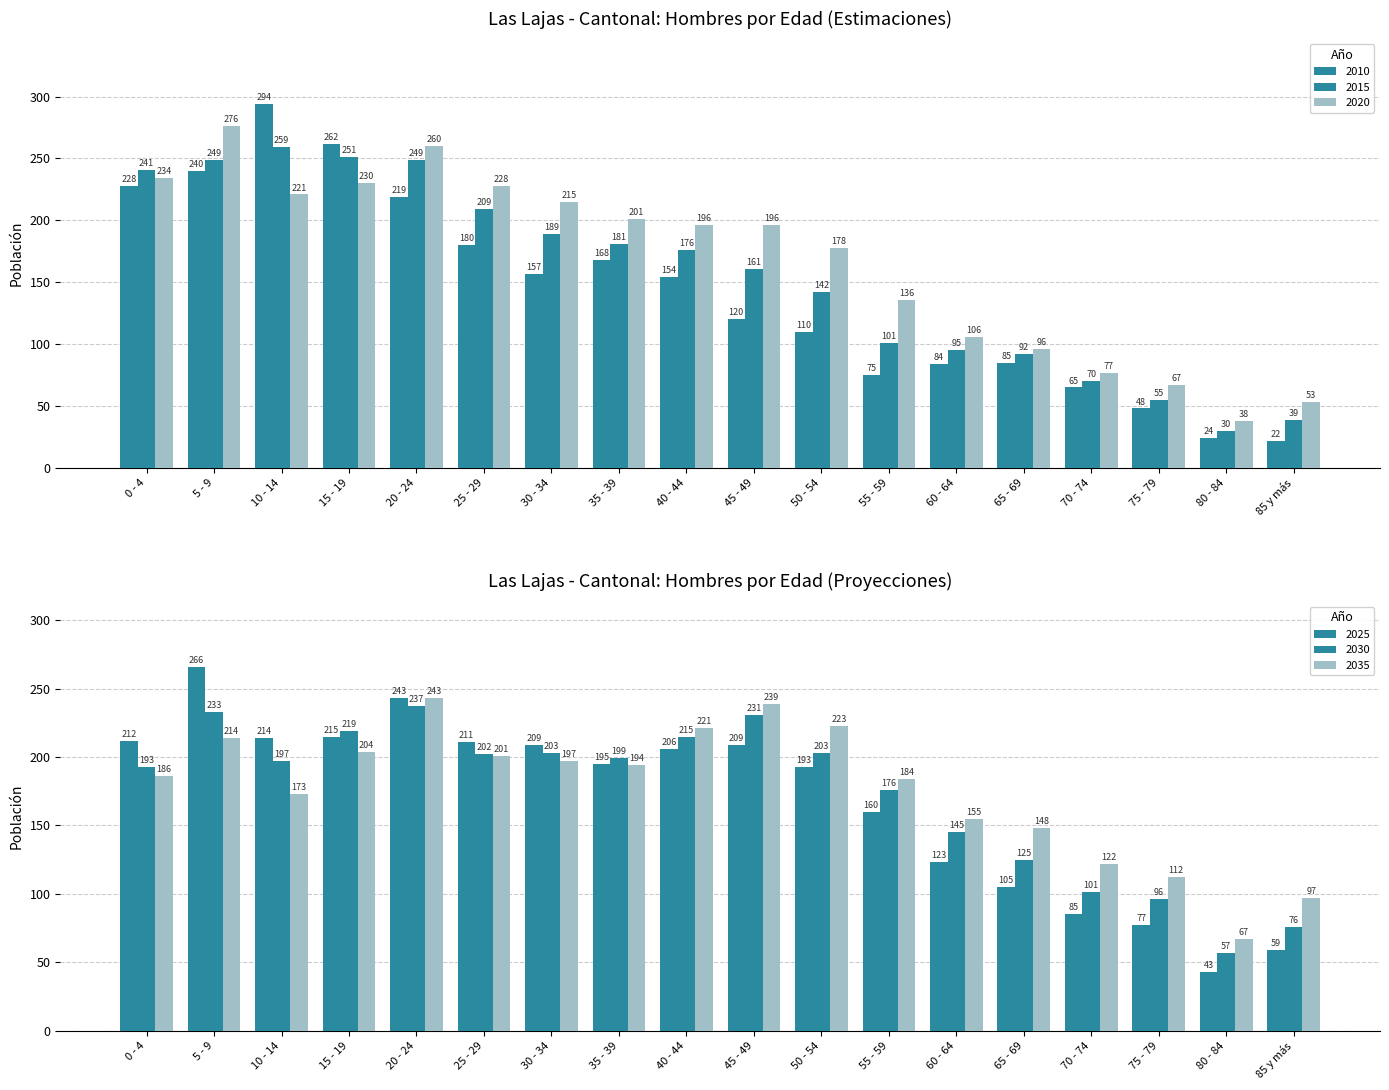

What is the spread (max minus min) of values at 70 - 74?

57